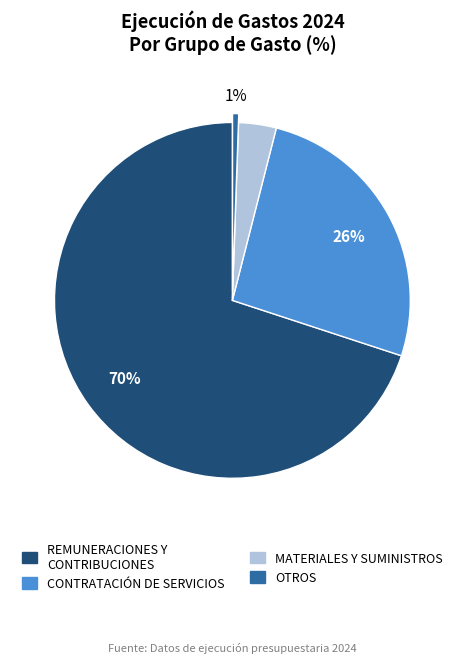

How many segments does this pie chart have?

4